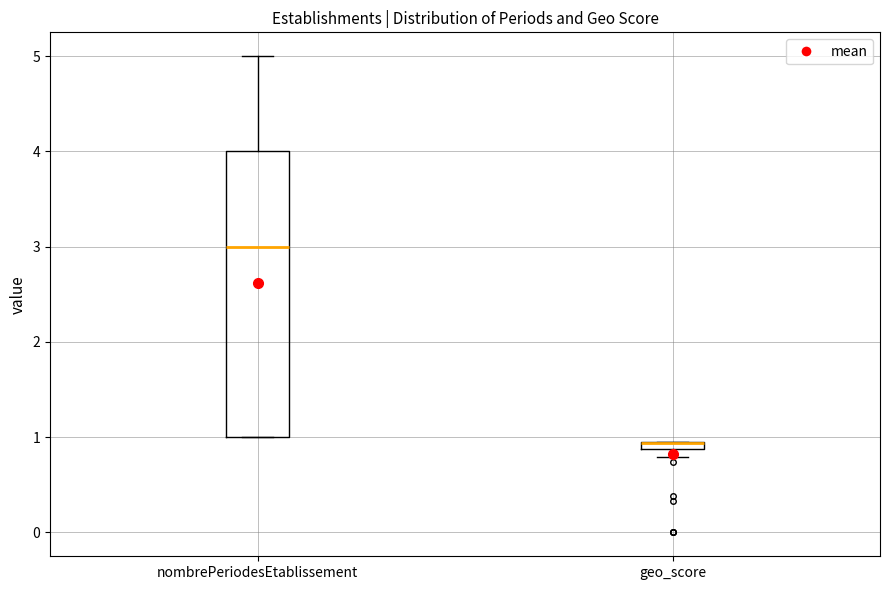

Where is the lower edge of the box for geo_score on the y-axis? The values are not printed on the chart, so give them approximately, as read against the axis.

0.9